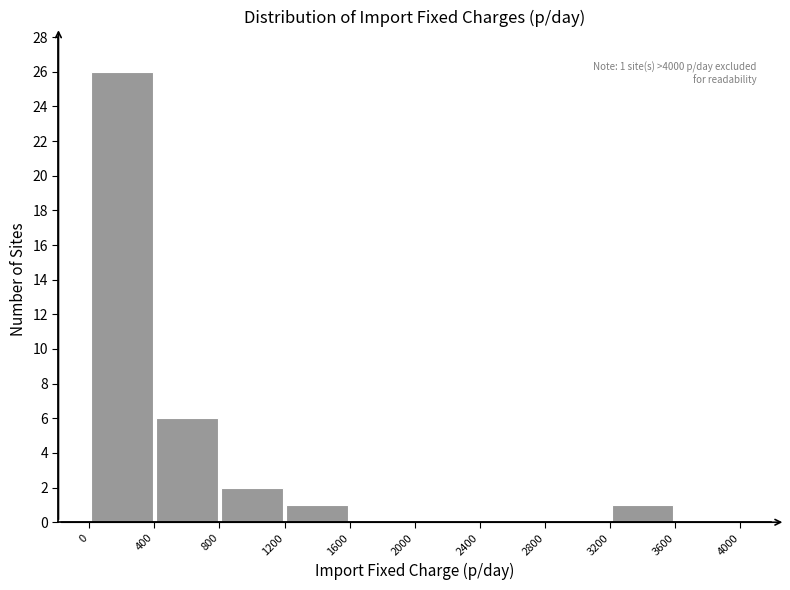

Which range on the x-axis has the tallest bar?

0 to 400